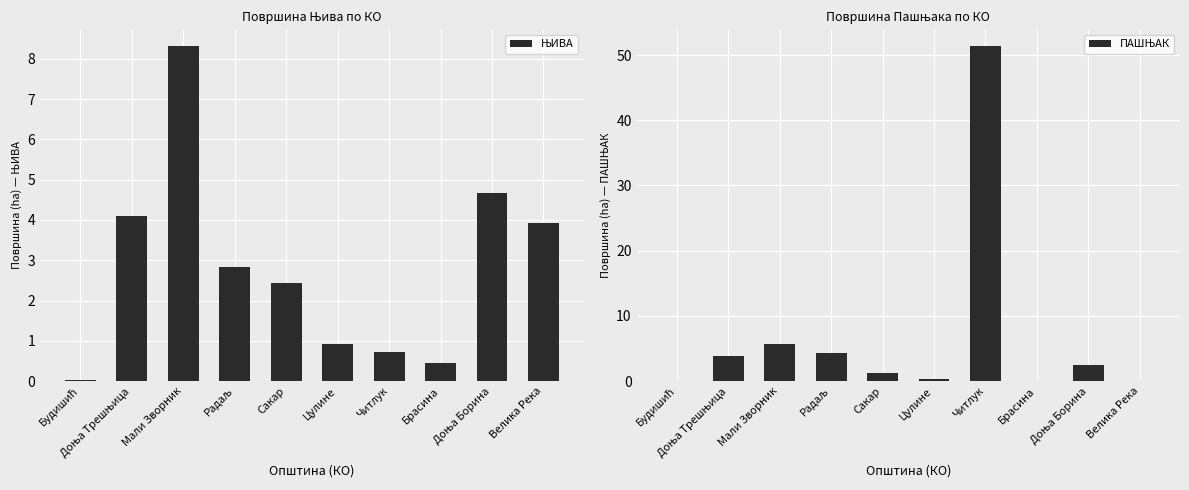

Which series has the widest spread of values?

ПАШЊАК